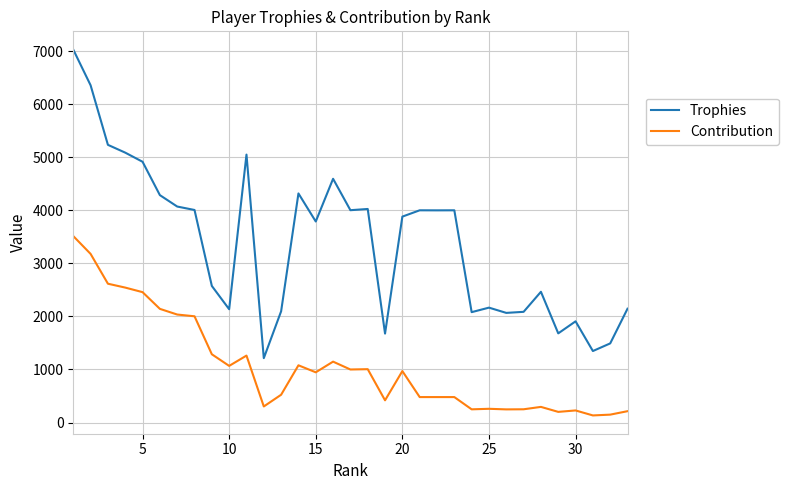

What is the difference between the maximum and minimum values in the Trophies series?

5816